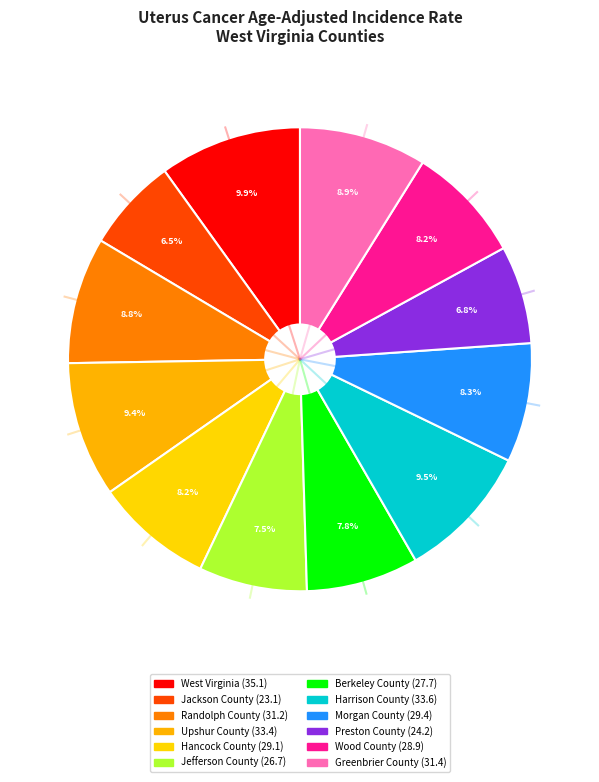

How many slices are in this pie chart?

12